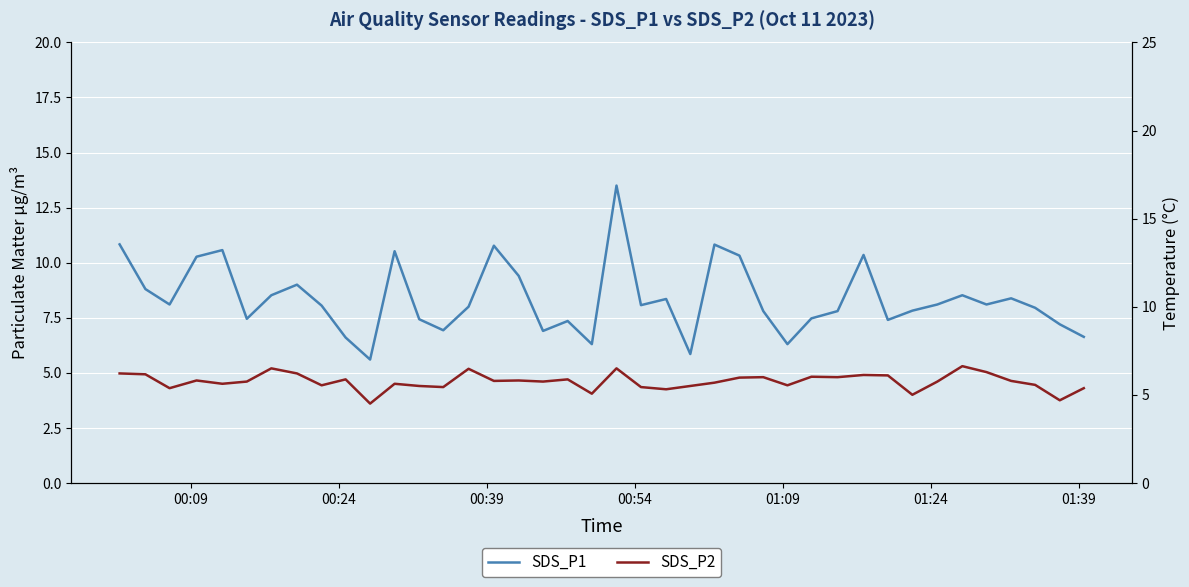

Does the chart display data point markers on the line(s)?

No